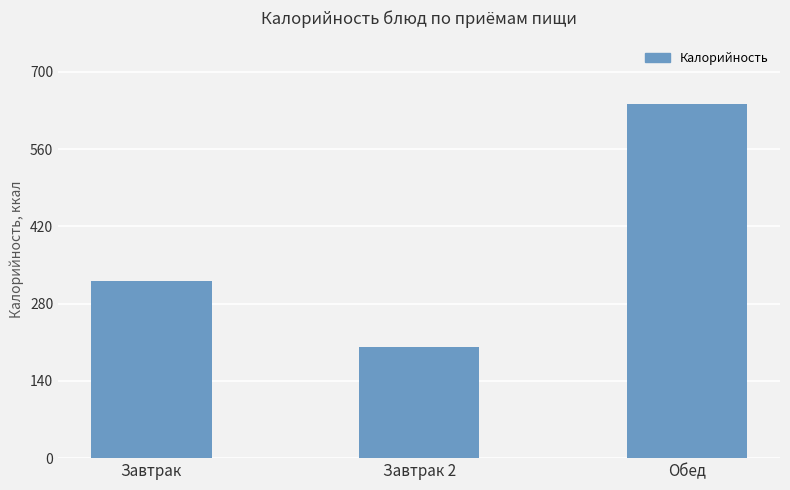

What is the label of the 2nd bar from the right?

Завтрак 2